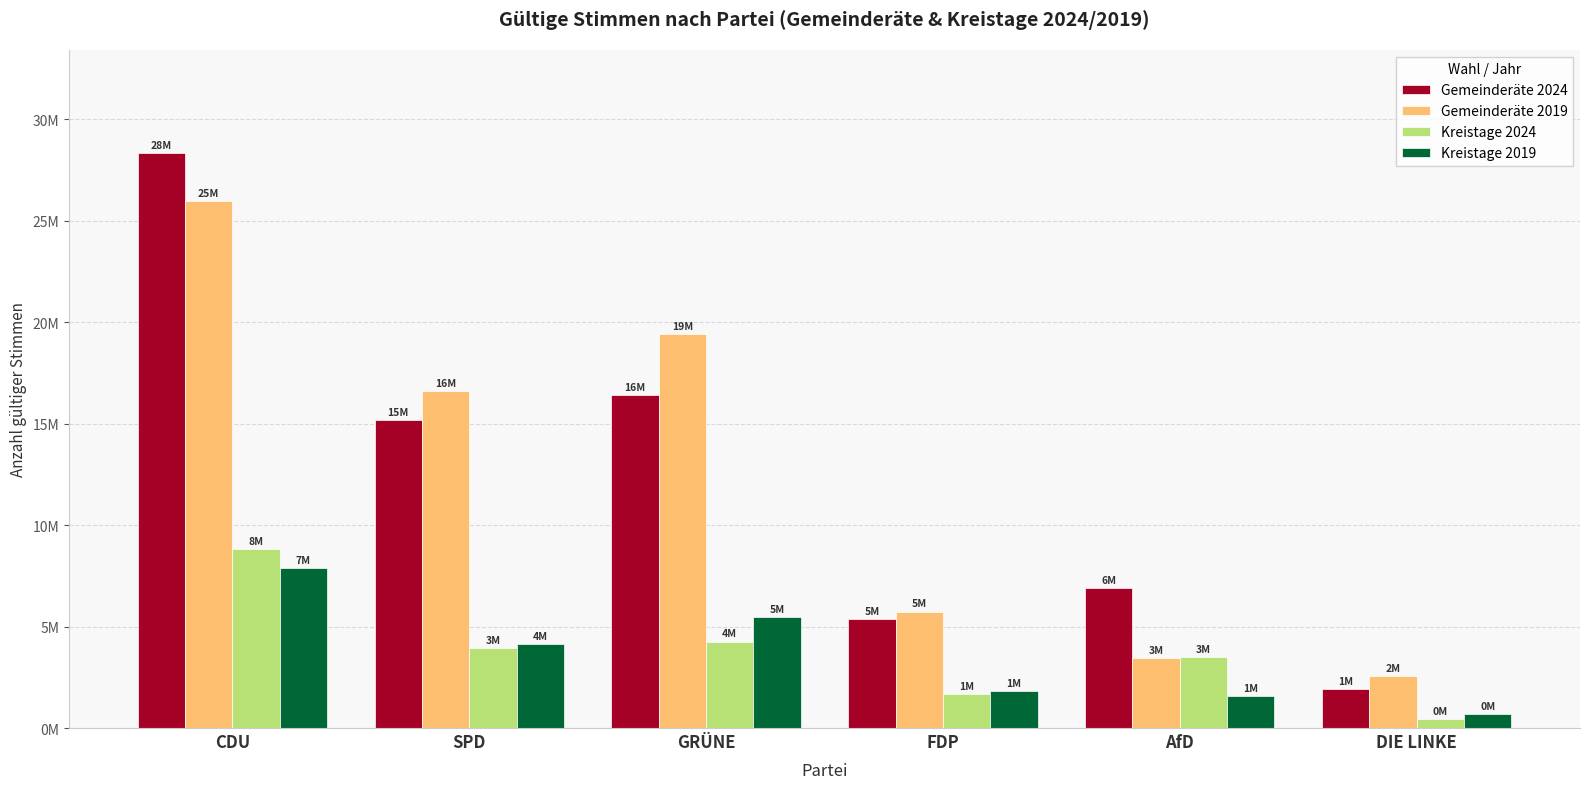

Are the bars grouped side by side (vs. stacked)?

Yes